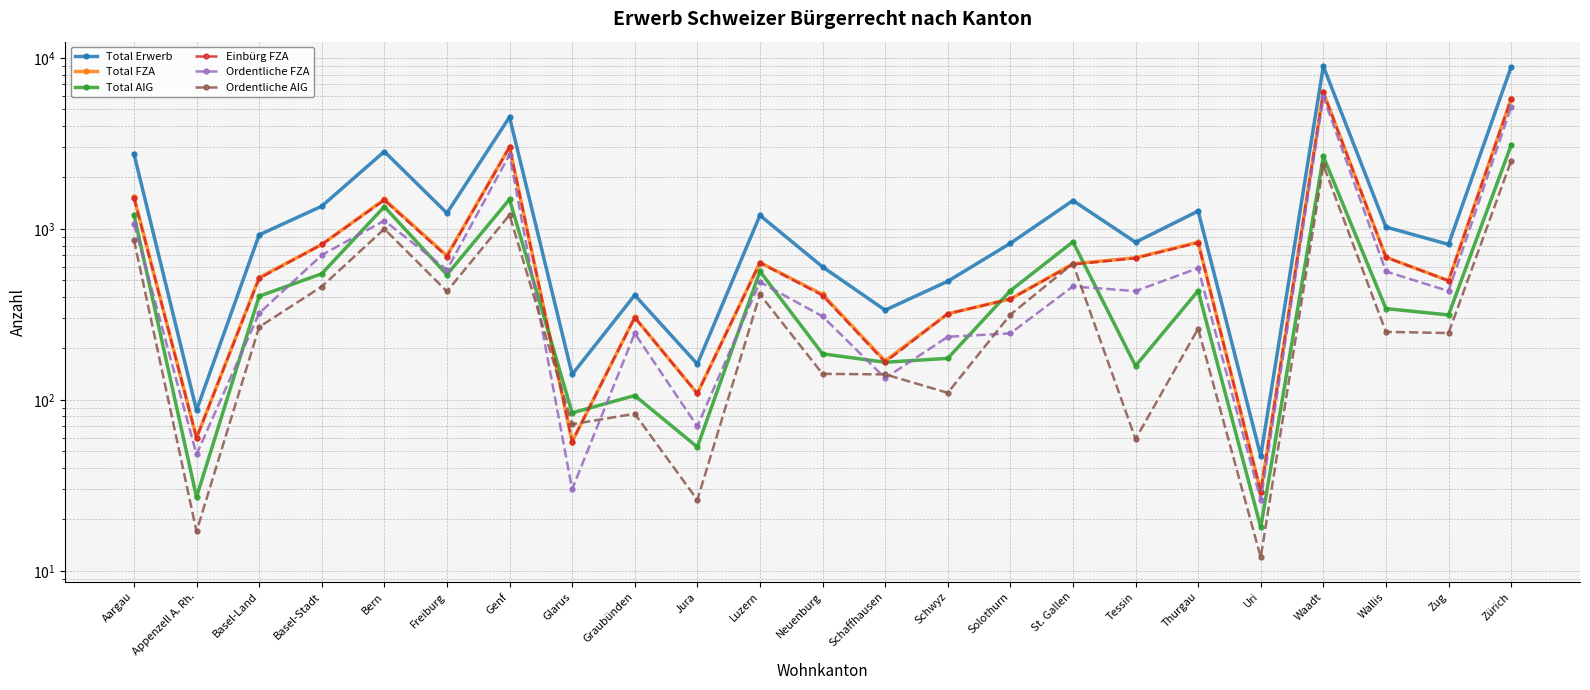

Reading right to left, list all the values displayed in this chart.

Total Erwerb: Zürich=8866	Zug=812	Wallis=1026	Waadt=8950	Uri=47	Thurgau=1272	Tessin=836	St. Gallen=1466	Solothurn=824	Schwyz=494	Schaffhausen=335	Neuenburg=600	Luzern=1201	Jura=162	Graubünden=410	Glarus=141	Genf=4510	Freiburg=1238	Bern=2837	Basel-Stadt=1358	Basel-Land=923	Appenzell A. Rh.=87	Aargau=2757
Total FZA: Zürich=5775	Zug=498	Wallis=684	Waadt=6296	Uri=29	Thurgau=837	Tessin=678	St. Gallen=625	Solothurn=389	Schwyz=319	Schaffhausen=169	Neuenburg=414	Luzern=636	Jura=109	Graubünden=304	Glarus=57	Genf=3019	Freiburg=698	Bern=1488	Basel-Stadt=811	Basel-Land=519	Appenzell A. Rh.=60	Aargau=1543
Total AIG: Zürich=3091	Zug=314	Wallis=342	Waadt=2654	Uri=18	Thurgau=435	Tessin=158	St. Gallen=841	Solothurn=435	Schwyz=175	Schaffhausen=166	Neuenburg=186	Luzern=565	Jura=53	Graubünden=106	Glarus=84	Genf=1491	Freiburg=540	Bern=1349	Basel-Stadt=547	Basel-Land=404	Appenzell A. Rh.=27	Aargau=1214
Einbürg FZA: Zürich=5757	Zug=498	Wallis=682	Waadt=6290	Uri=29	Thurgau=830	Tessin=675	St. Gallen=620	Solothurn=389	Schwyz=319	Schaffhausen=166	Neuenburg=408	Luzern=634	Jura=109	Graubünden=303	Glarus=57	Genf=3013	Freiburg=689	Bern=1474	Basel-Stadt=811	Basel-Land=513	Appenzell A. Rh.=60	Aargau=1522
Ordentliche FZA: Zürich=5169	Zug=433	Wallis=564	Waadt=5933	Uri=26	Thurgau=590	Tessin=433	St. Gallen=461	Solothurn=245	Schwyz=234	Schaffhausen=134	Neuenburg=308	Luzern=489	Jura=70	Graubünden=245	Glarus=30	Genf=2718	Freiburg=577	Bern=1119	Basel-Stadt=703	Basel-Land=321	Appenzell A. Rh.=48	Aargau=1076
Ordentliche AIG: Zürich=2499	Zug=246	Wallis=250	Waadt=2363	Uri=12	Thurgau=261	Tessin=59	St. Gallen=627	Solothurn=315	Schwyz=110	Schaffhausen=141	Neuenburg=142	Luzern=414	Jura=26	Graubünden=83	Glarus=72	Genf=1208	Freiburg=431	Bern=1000	Basel-Stadt=460	Basel-Land=267	Appenzell A. Rh.=17	Aargau=863